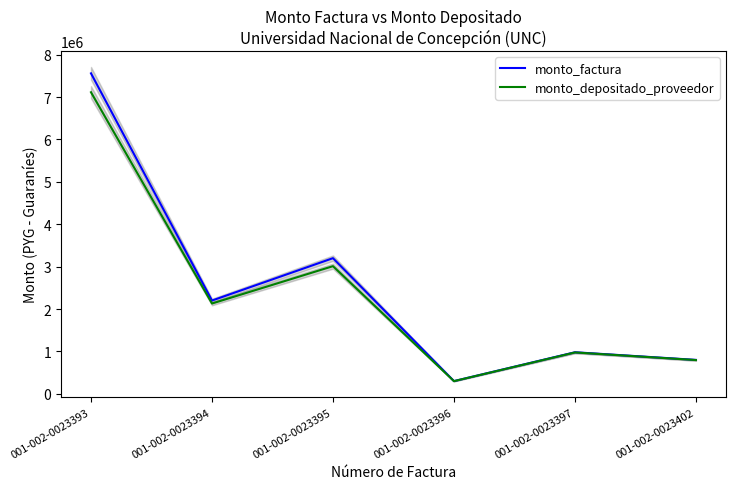

Reading left to right, what are all the values shown in this chart?

monto_factura: 001-002-0023393=7560000	001-002-0023394=2200000	001-002-0023395=3200000	001-002-0023396=300000	001-002-0023397=980000	001-002-0023402=800000
monto_depositado_proveedor: 001-002-0023393=7114304	001-002-0023394=2130000	001-002-0023395=3011345	001-002-0023396=298637	001-002-0023397=975546	001-002-0023402=796363